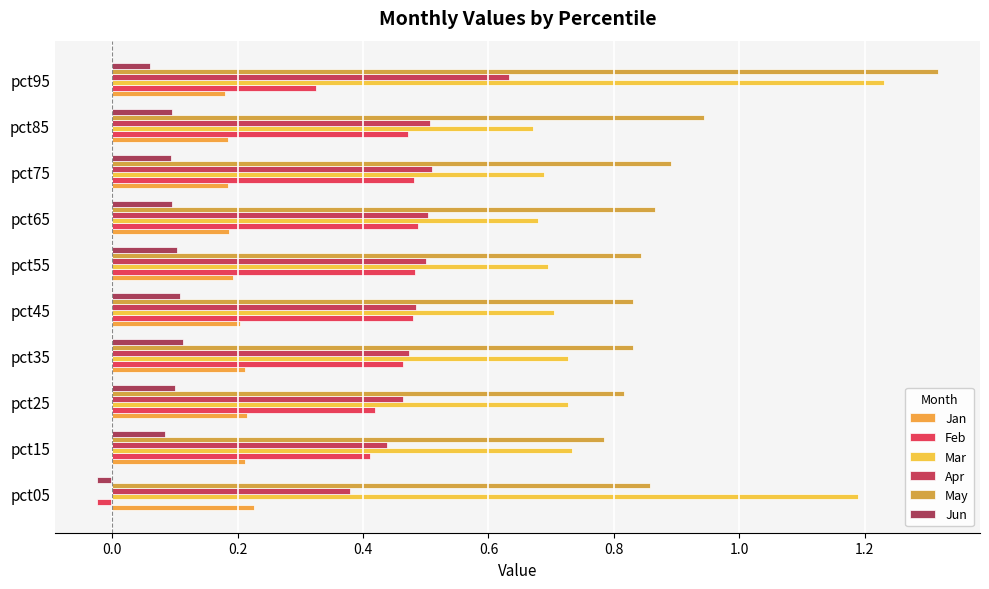

At which category does the chart reach its minimum across all series?

pct05